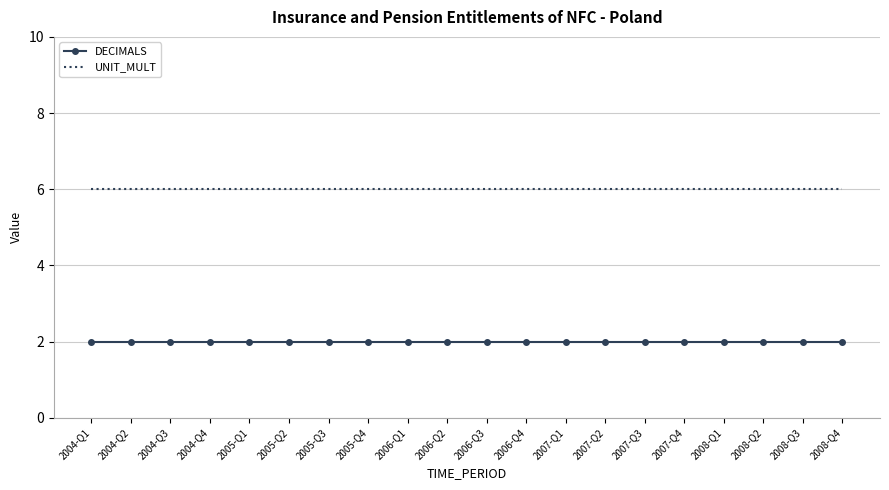

Rank the series by their maximum value, from highest to lowest.

UNIT_MULT, DECIMALS